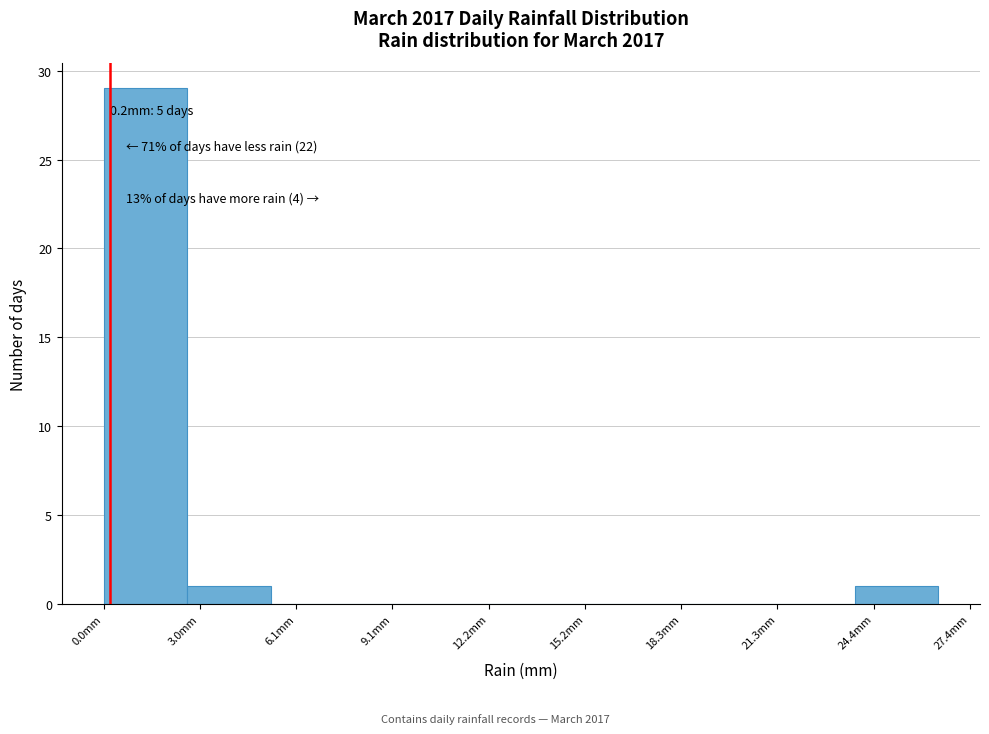

Over which range of the x-axis is the bar tallest?

0.0 to 2.5